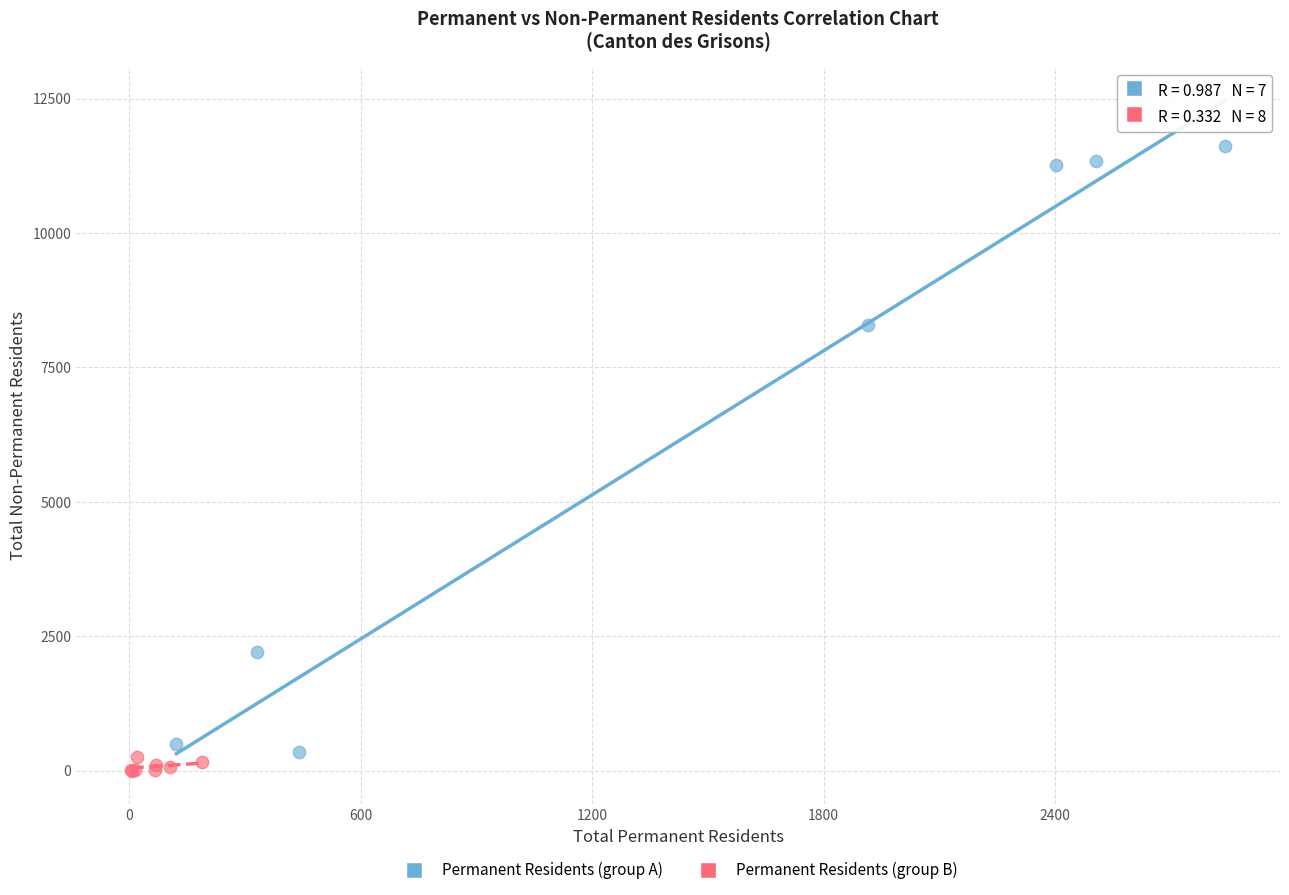

Which series contains the lowest Y value?

Permanent Residents (group B)